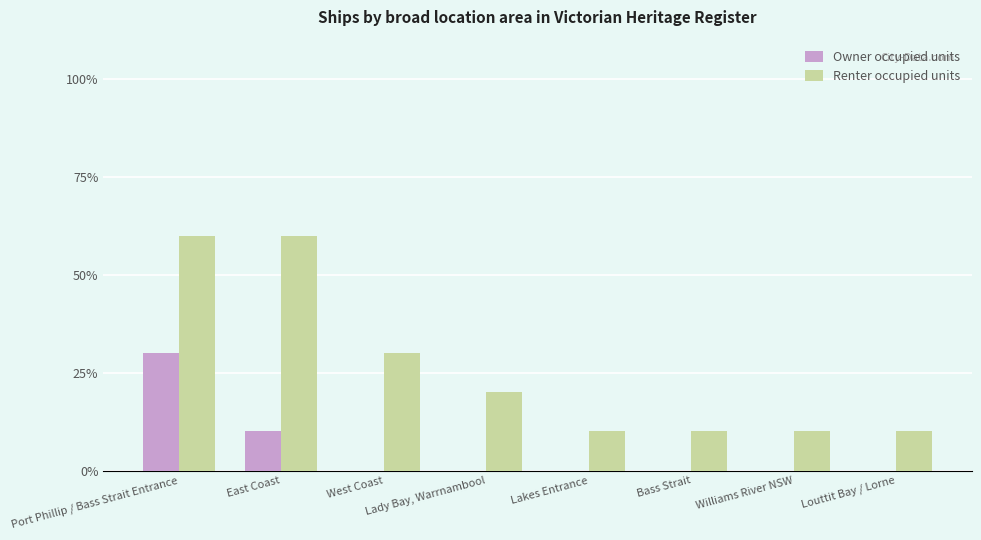

Is it true that Owner occupied units equals 10 at East Coast?

True